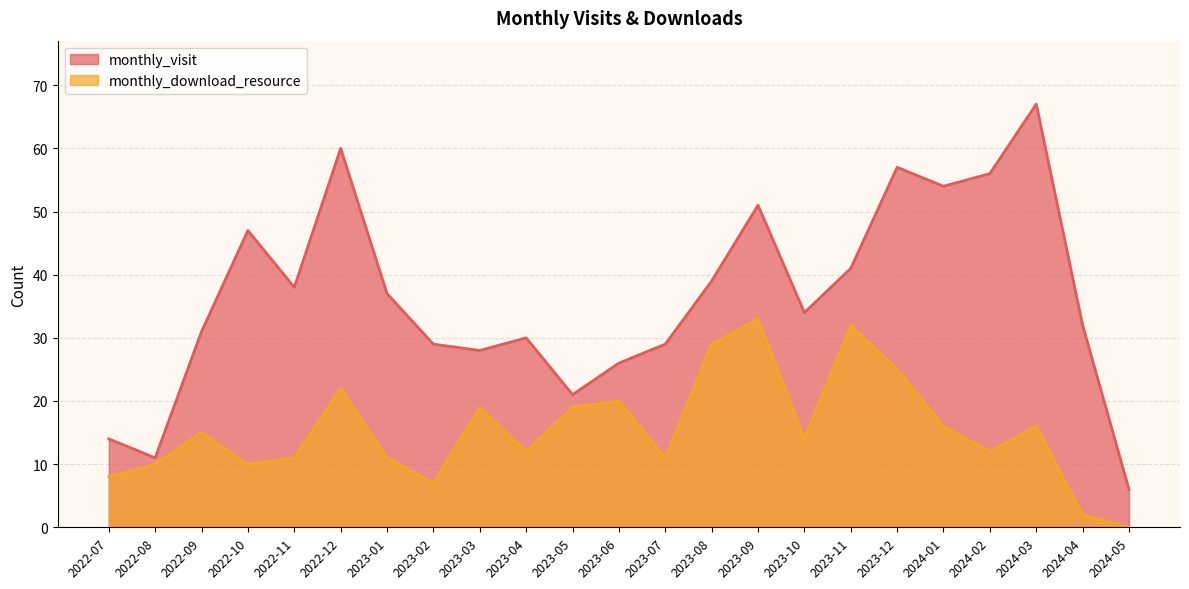

Reading right to left, list all the values displayed in this chart.

monthly_visit: 2024-05=6	2024-04=32	2024-03=67	2024-02=56	2024-01=54	2023-12=57	2023-11=41	2023-10=34	2023-09=51	2023-08=39	2023-07=29	2023-06=26	2023-05=21	2023-04=30	2023-03=28	2023-02=29	2023-01=37	2022-12=60	2022-11=38	2022-10=47	2022-09=31	2022-08=11	2022-07=14
monthly_download_resource: 2024-05=0	2024-04=2	2024-03=16	2024-02=12	2024-01=16	2023-12=25	2023-11=32	2023-10=14	2023-09=33	2023-08=29	2023-07=11	2023-06=20	2023-05=19	2023-04=12	2023-03=19	2023-02=7	2023-01=11	2022-12=22	2022-11=11	2022-10=10	2022-09=15	2022-08=10	2022-07=8